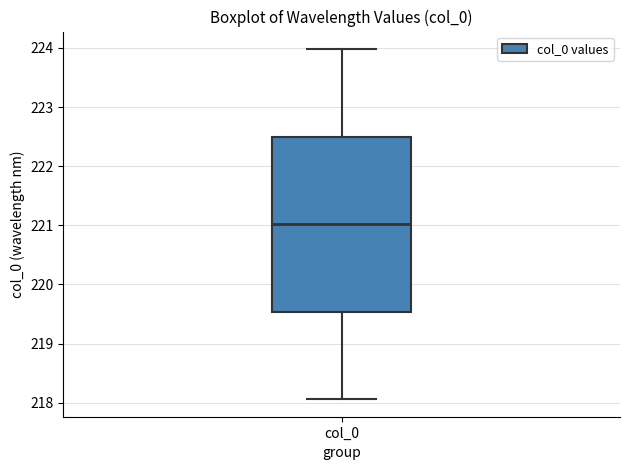

Where does the upper whisker of the box for col_0 end on the y-axis? The values are not printed on the chart, so give them approximately, as read against the axis.

224.0